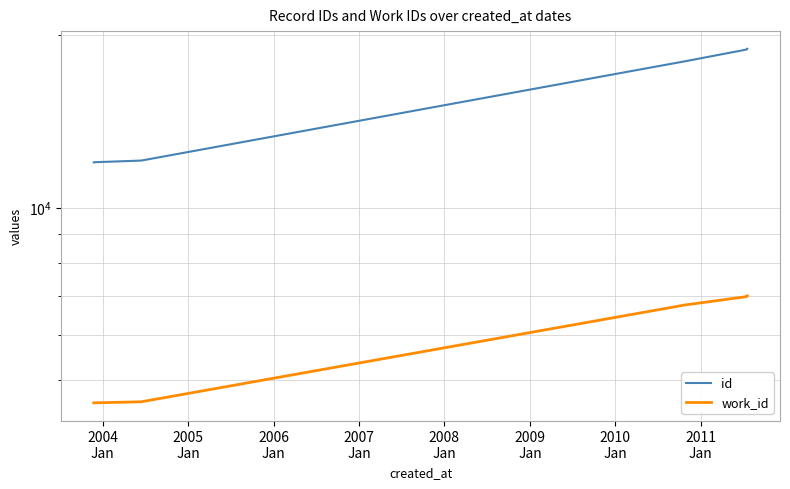

What is the value of the id point at the 2nd from the left?

11995